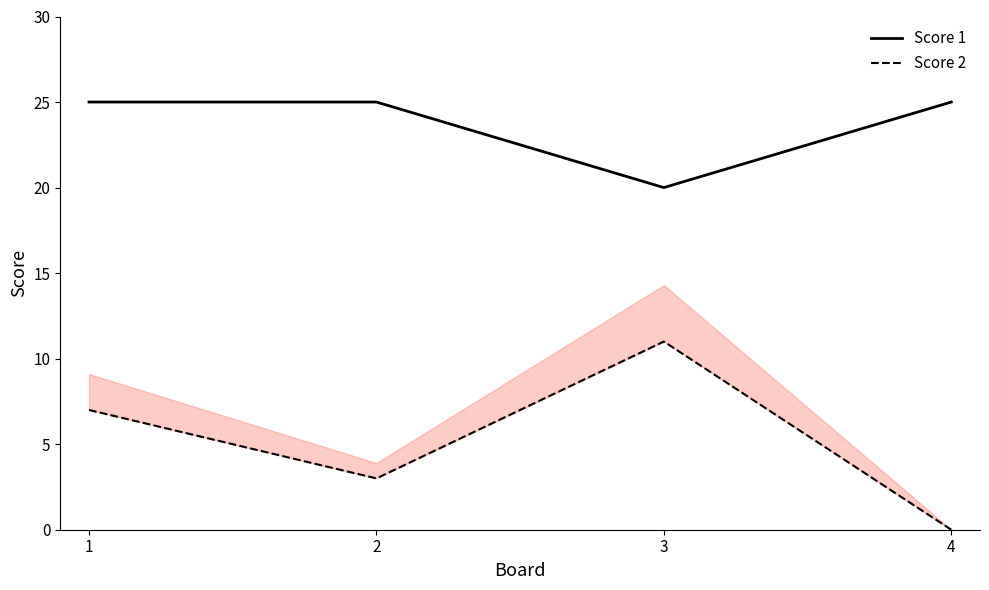

At which label does Score 1 reach its peak?

1